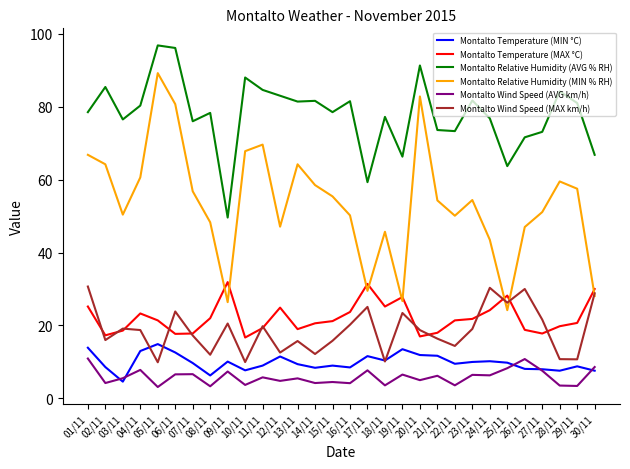

What is the smallest value displayed?

3.1